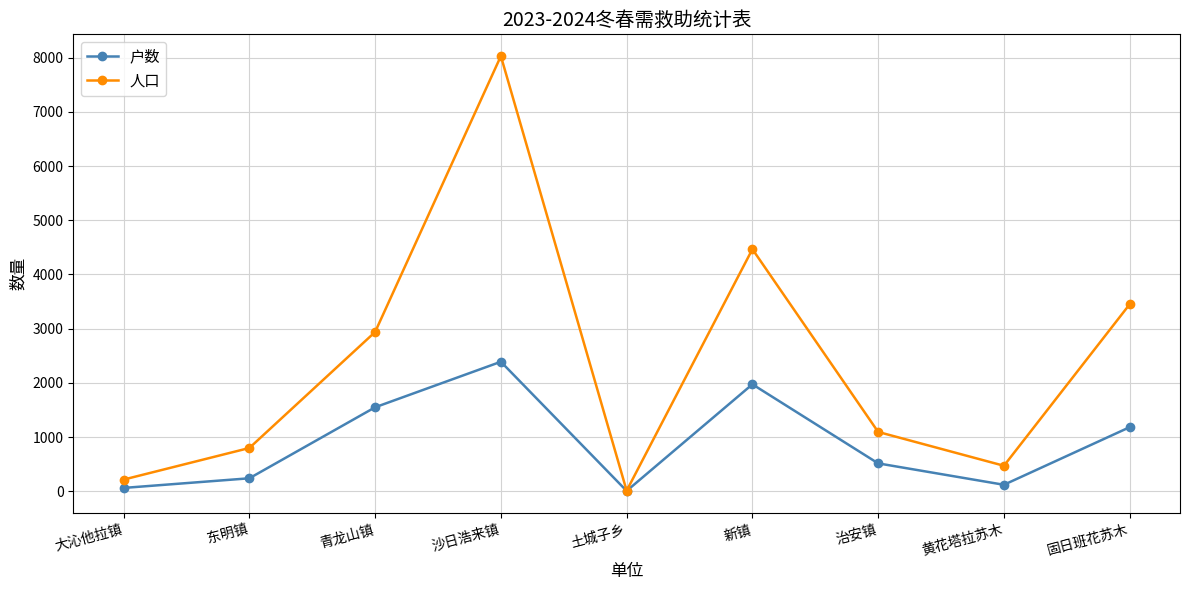

Which category has the lowest value in the 人口 series?

土城子乡